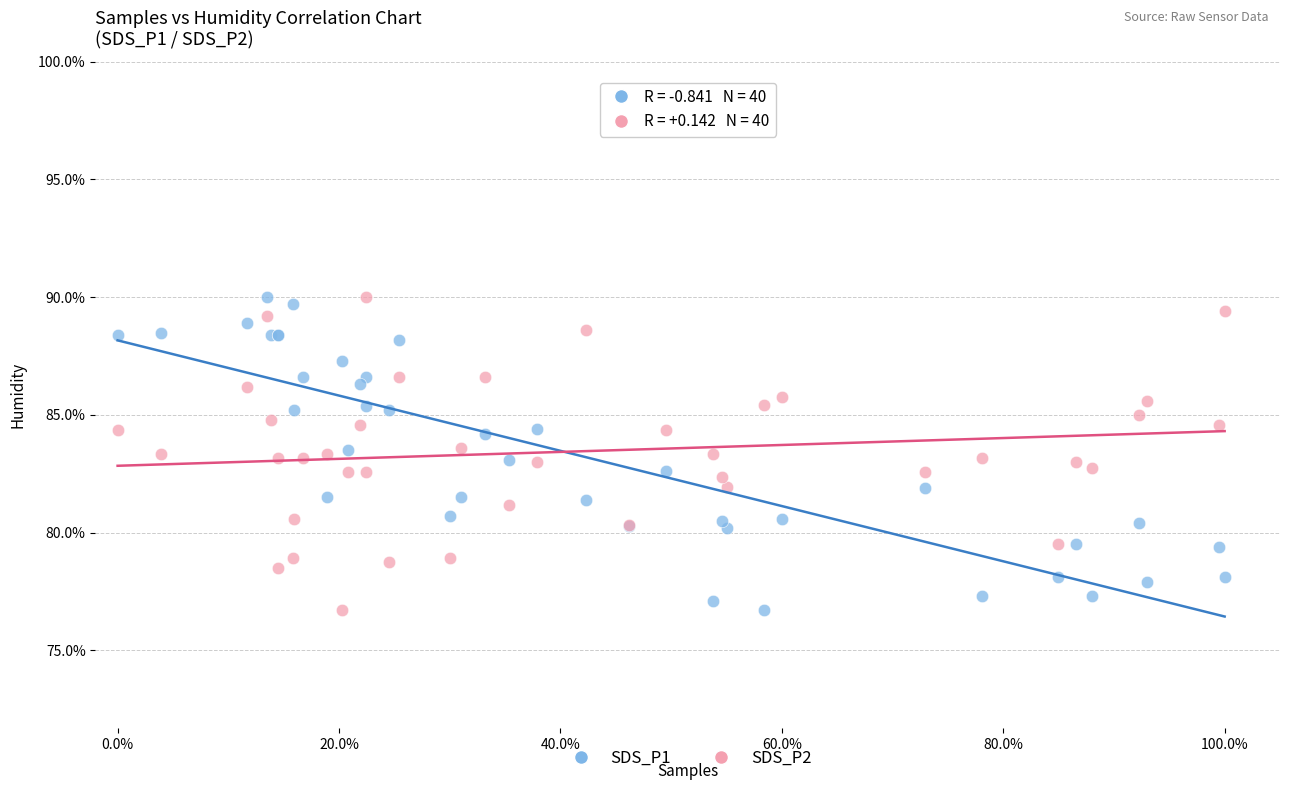

What is the X range (max minus min) for the scatter plot?

1.0